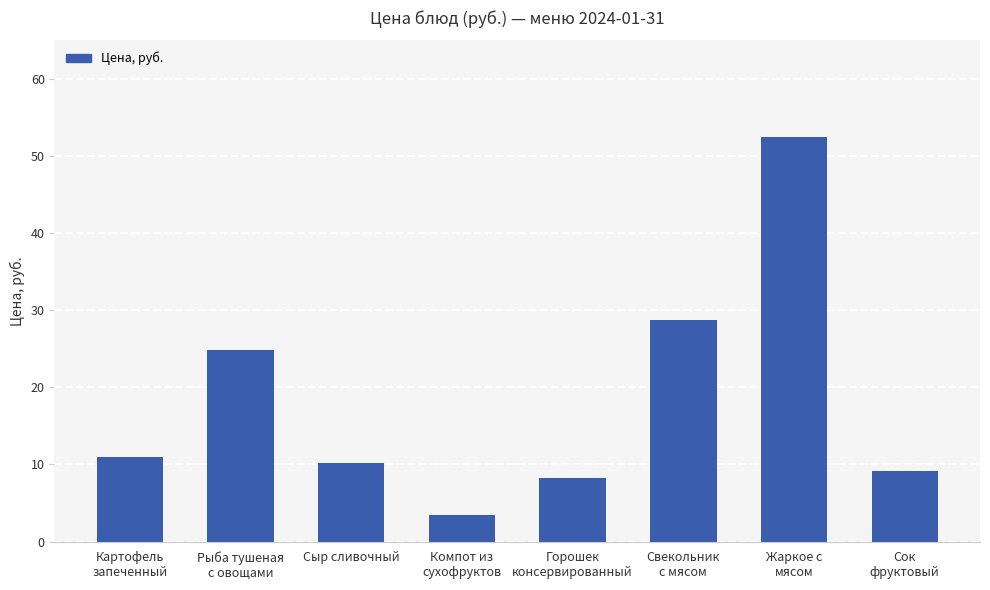

Reading left to right, extract all data points from this chart.

11.0	24.9	10.2	3.4	8.3	28.8	52.5	9.2